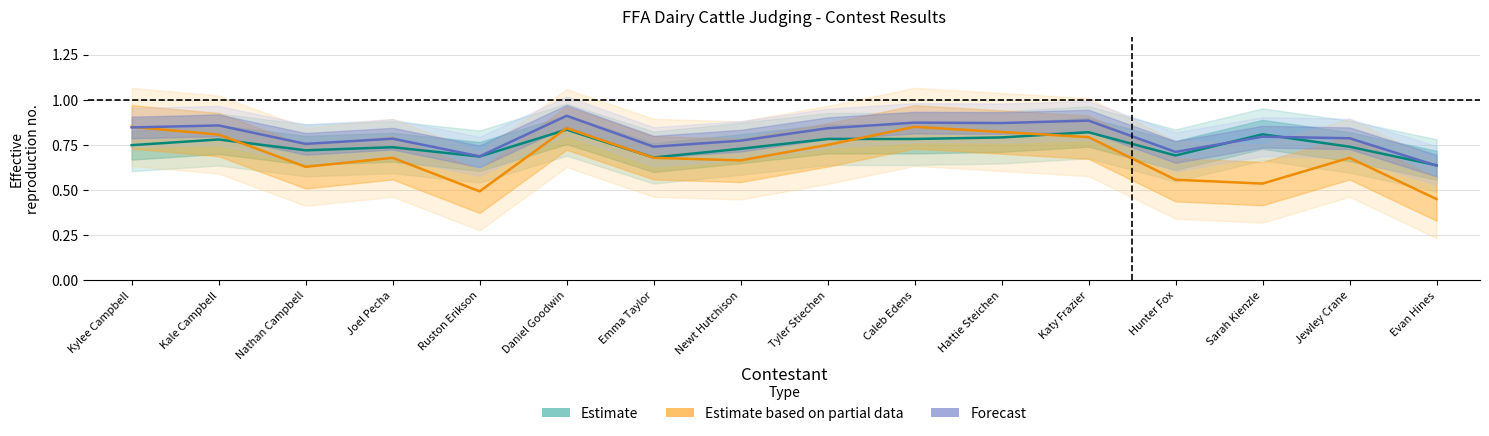

Where do Estimate based on partial data and Forecast first cross each other?

Kylee Campbell and Kale Campbell